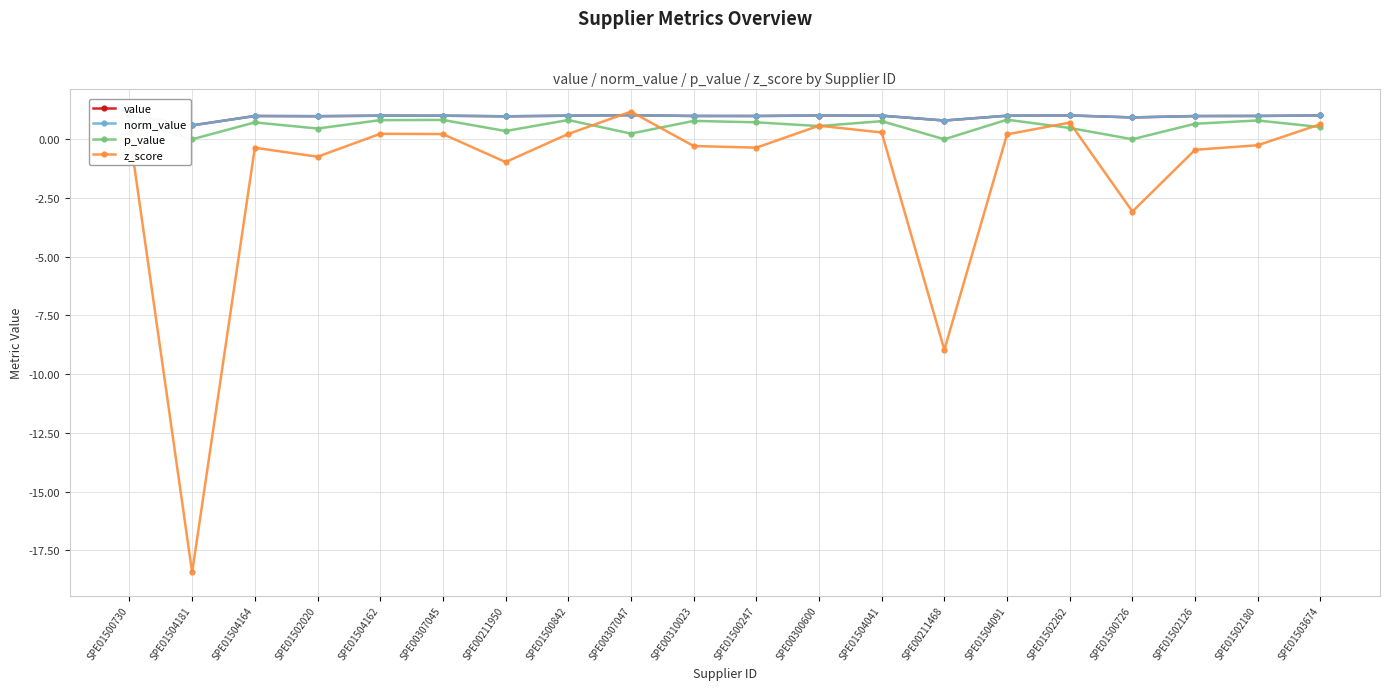

What is the label of the 14th point from the right?

SPE00211950